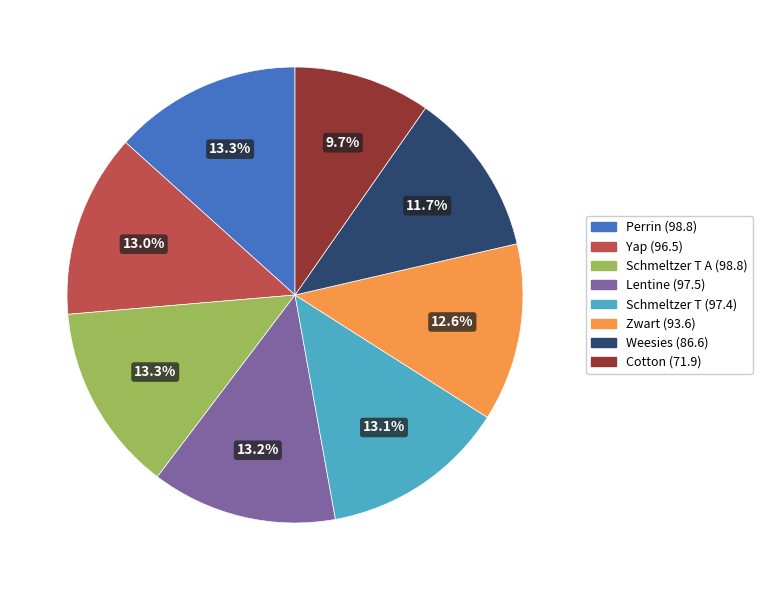

To the nearest percent, what is the average slice percentage?

12%